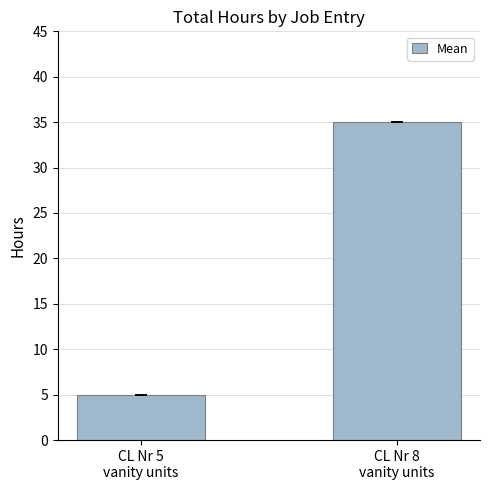

The value at CL Nr 8
vanity units is 8. True or false?

False